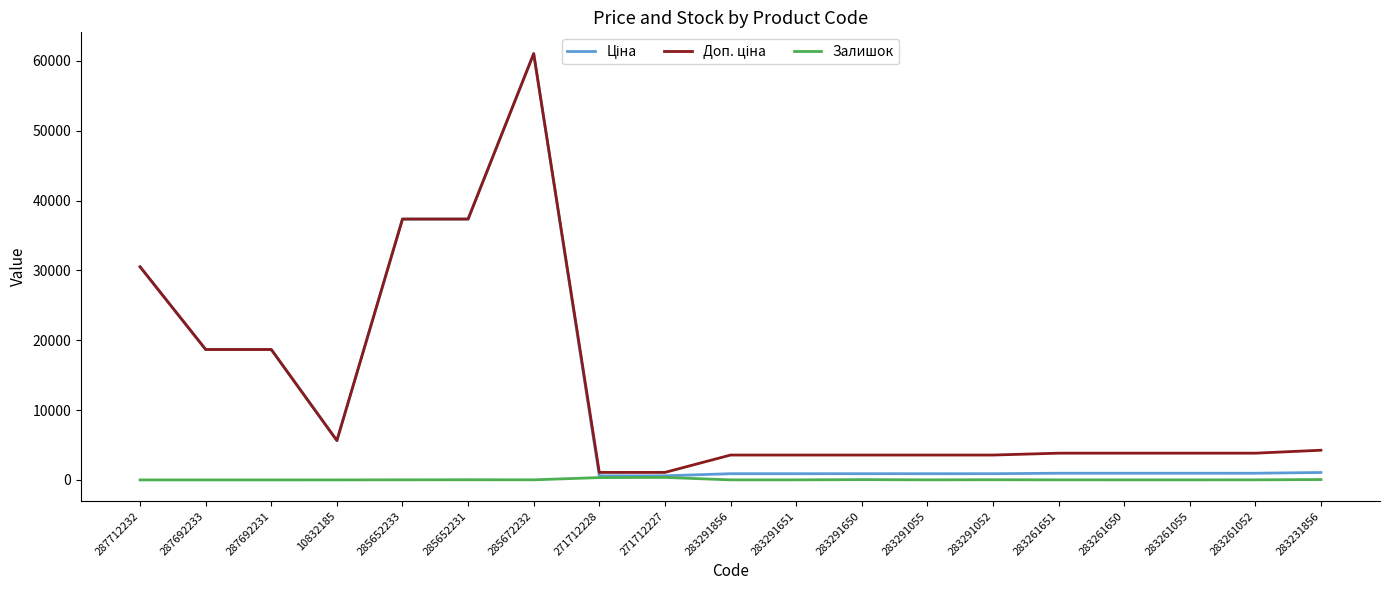

What is the difference between the maximum and minimum values in the Залишок series?

359.0